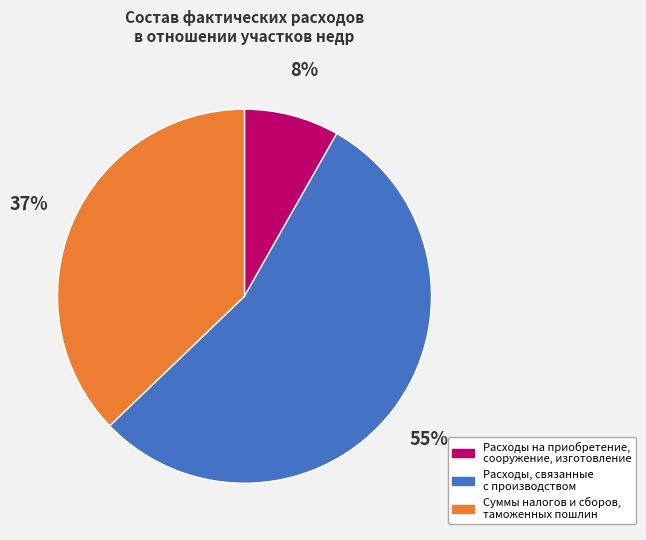

To the nearest percent, what percentage of the pie is Расходы, связанные с производством?

55%